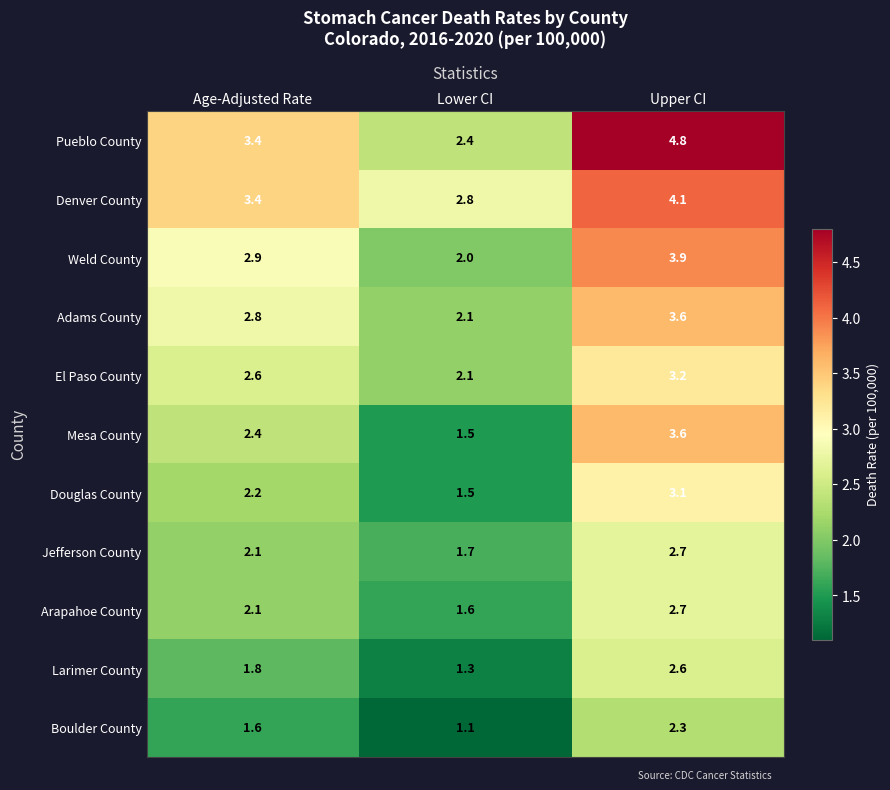

Which label corresponds to the smallest value in the chart?

Lower CI